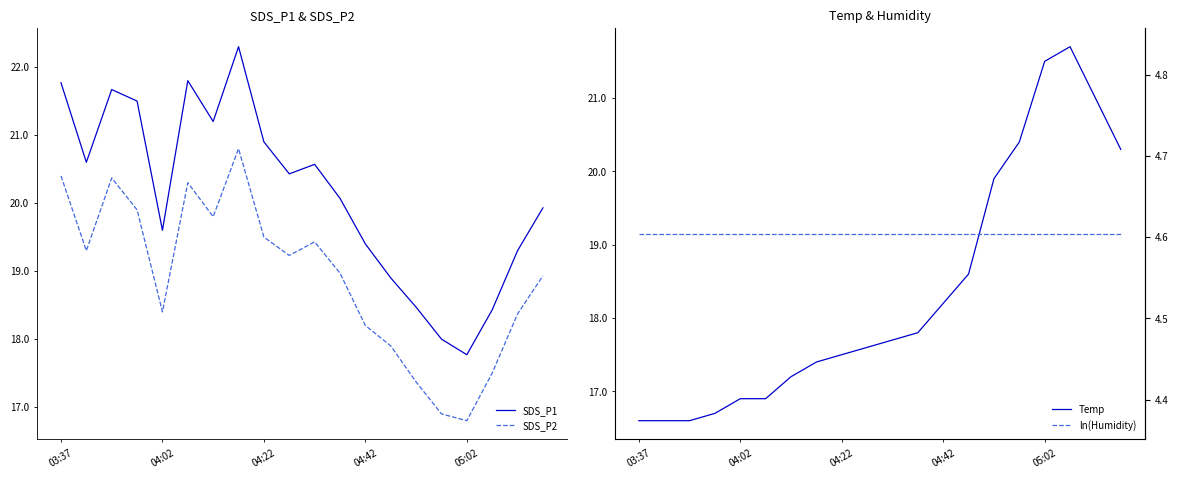

Is the value of SDS_P2 at 04:02 greater than the value of SDS_P1 at 04:42?

No